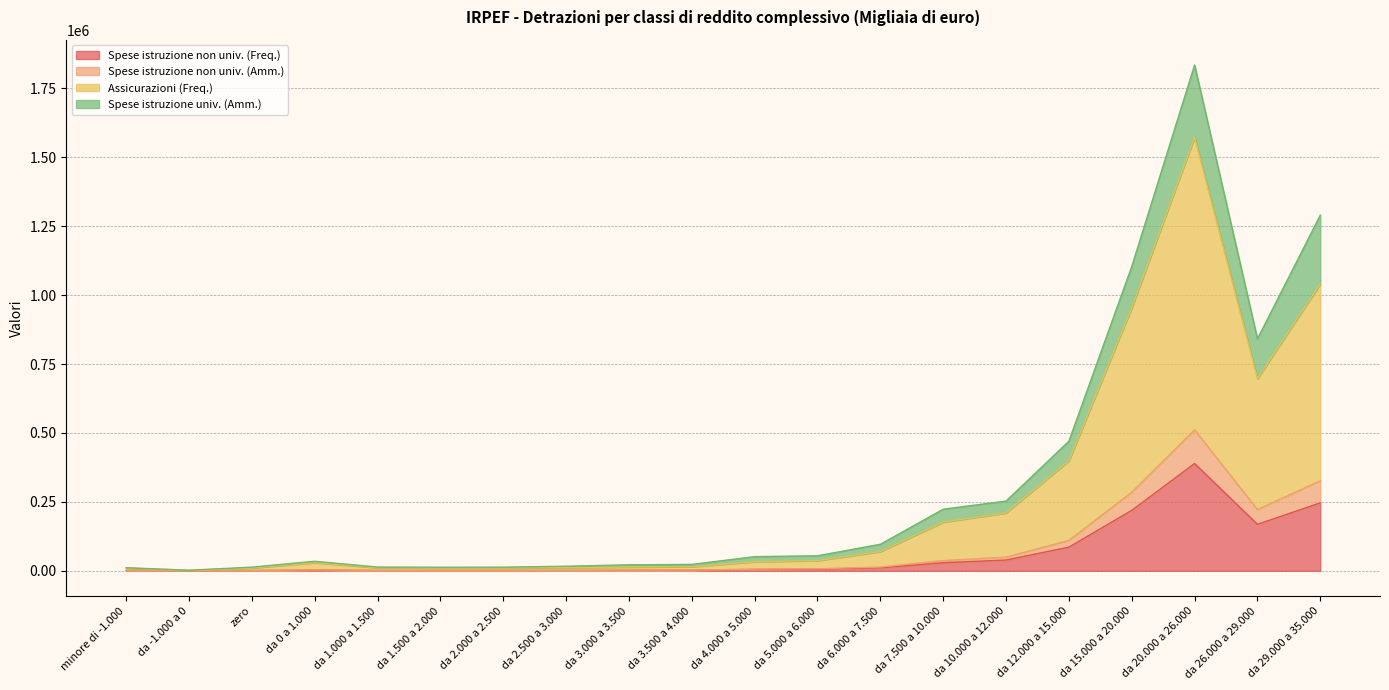

At which label does Assicurazioni (Freq.) first exceed 33110?

da 5.000 a 6.000